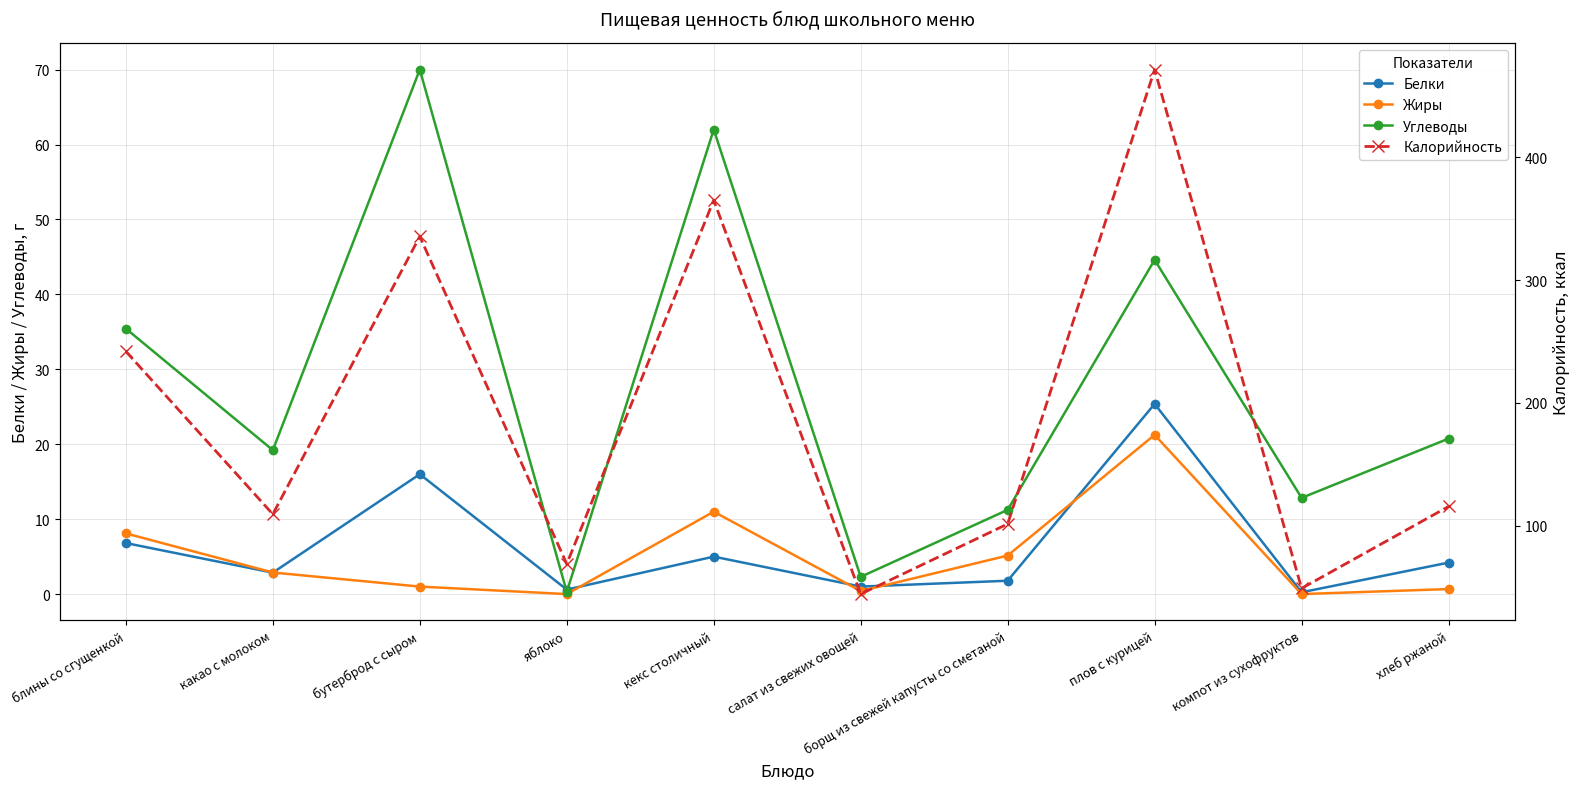

What is the label of the 4th point from the right?

борщ из свежей капусты со сметаной